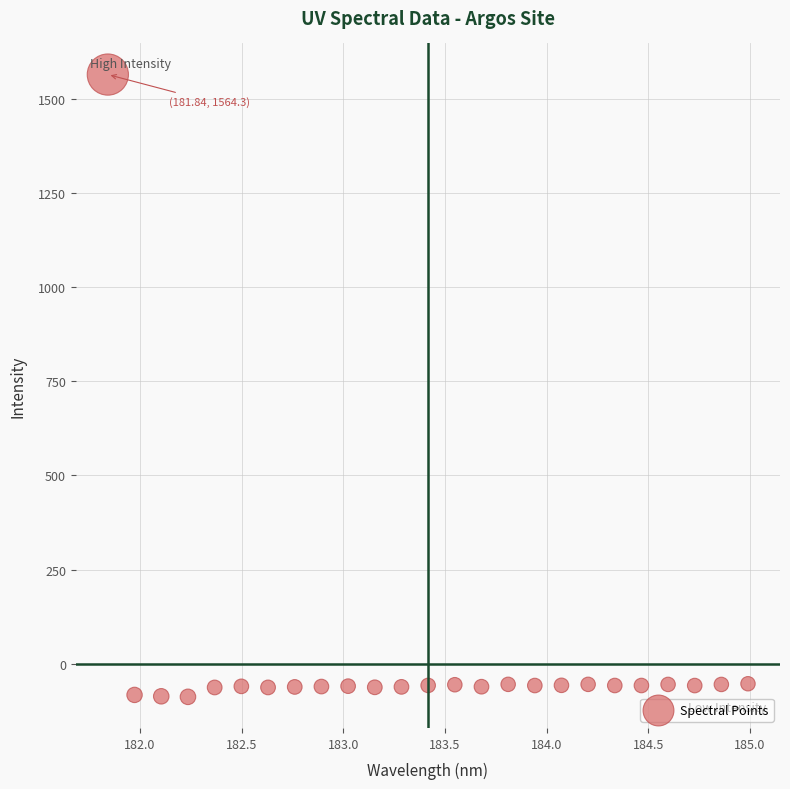

What is the range of X values (max minus min)?

3.1